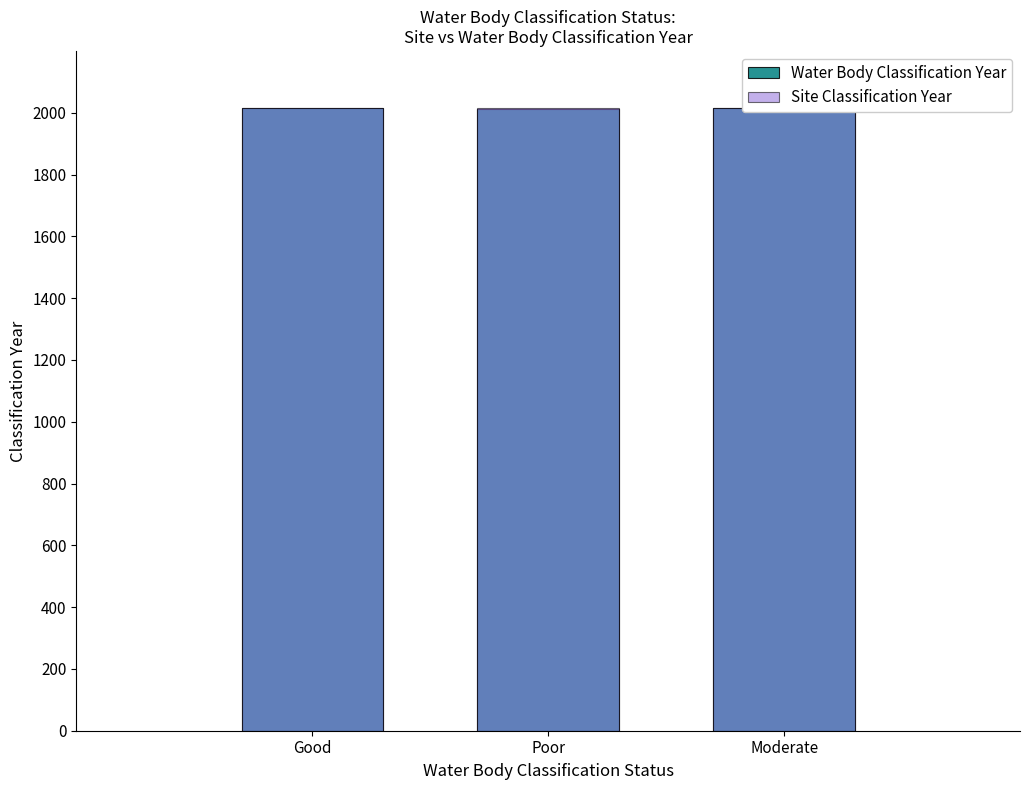

How many categories are shown in the chart?

3